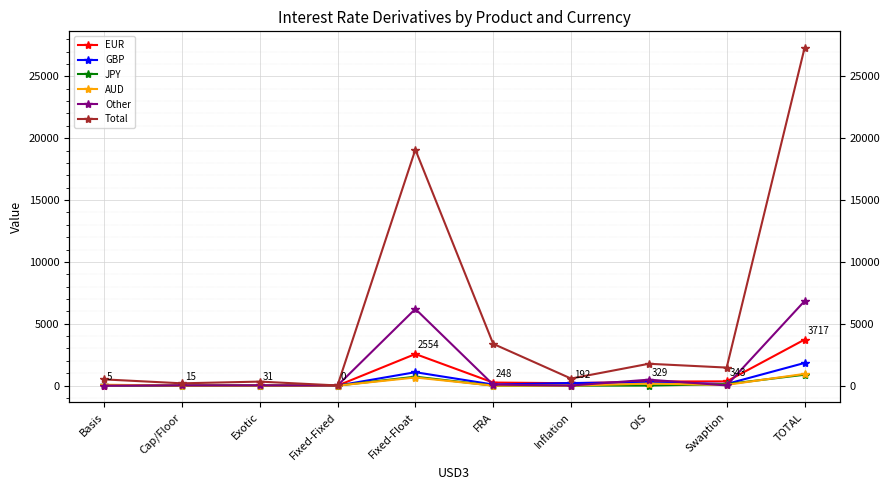

Is it true that GBP equals 3057 at TOTAL?

False